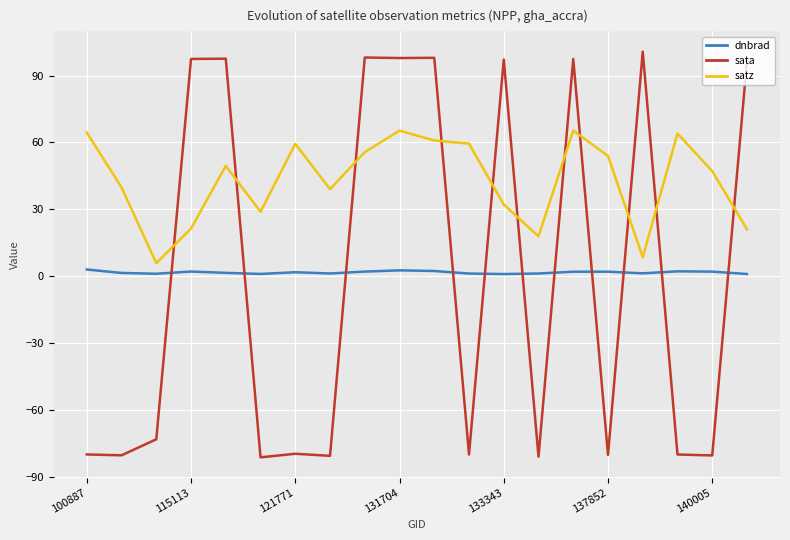

What is the maximum value shown in the chart?

100.7